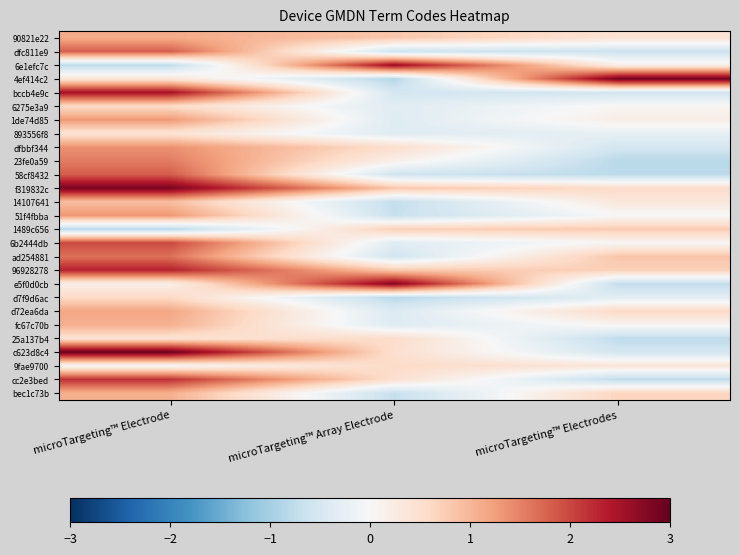

What is the spread (max minus min) of values at microTargeting™ Electrodes?

3.7